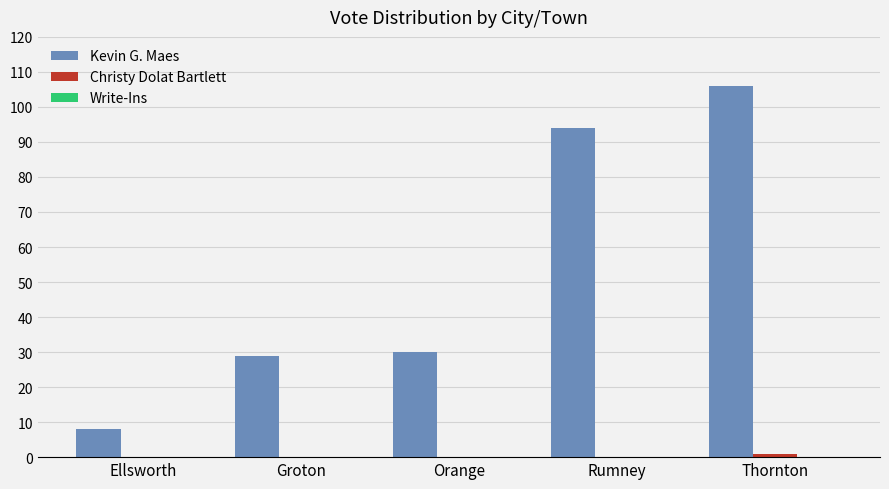

What is the maximum value for Kevin G. Maes?

106